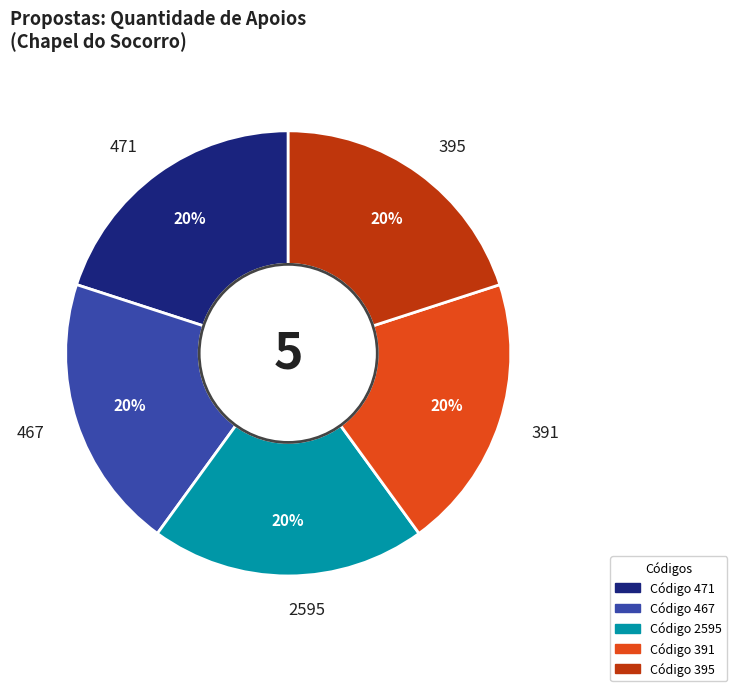

What percentage is the 391 slice, to the nearest percent?

20%